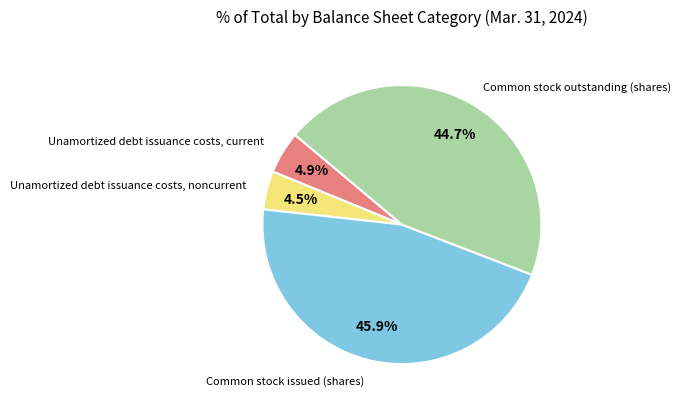

Which category has the biggest portion of the pie?

Common stock issued (shares)